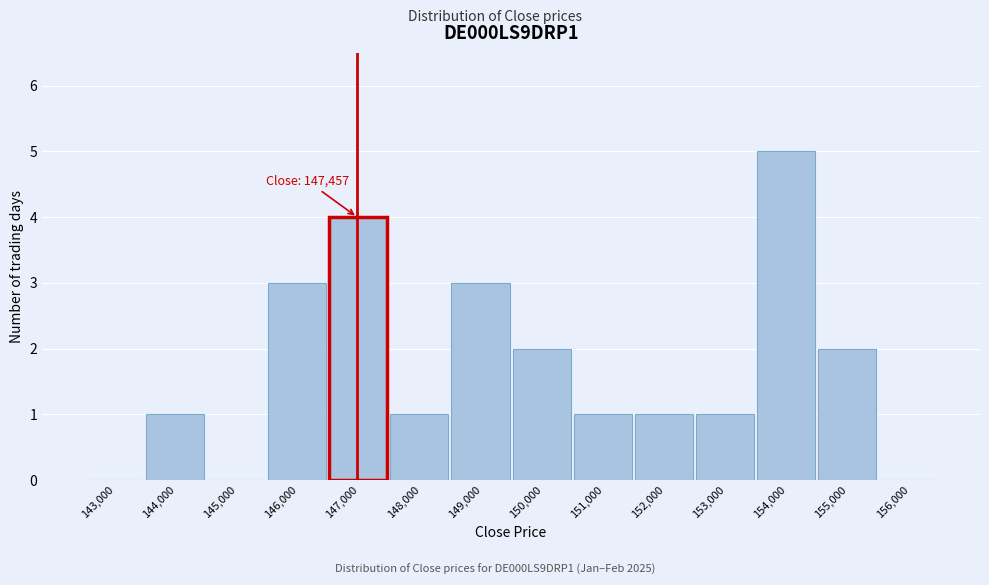

Reading left to right, transcribe all the data shown in this chart.

143,000=0	144,000=1	145,000=0	146,000=3	147,000=4	148,000=1	149,000=3	150,000=2	151,000=1	152,000=1	153,000=1	154,000=5	155,000=2	156,000=0